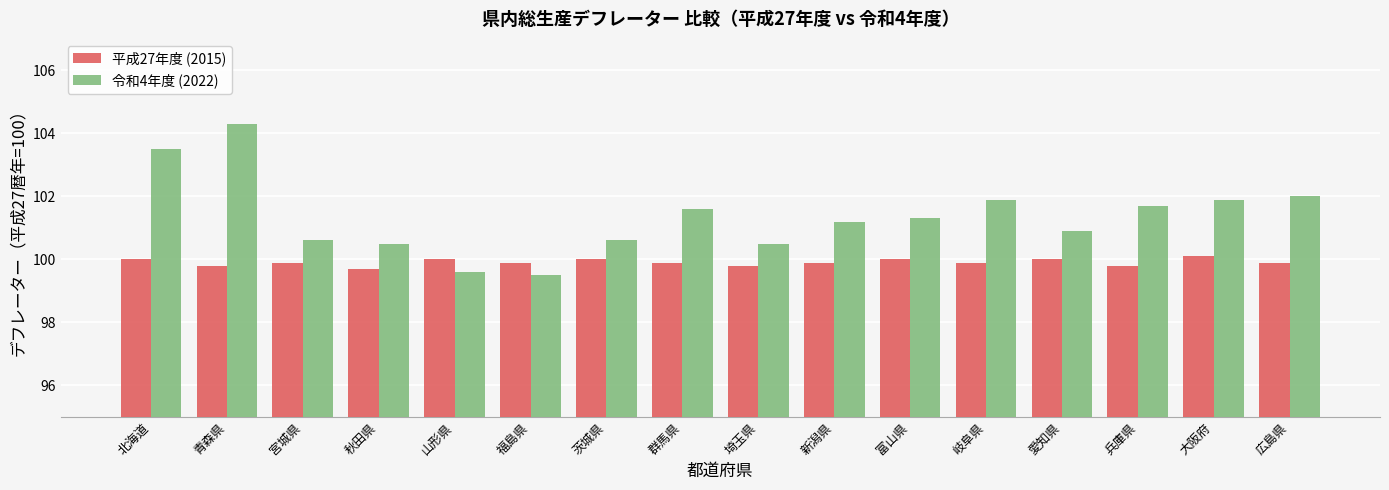

What is the total value across all series at 岐阜県?

201.8